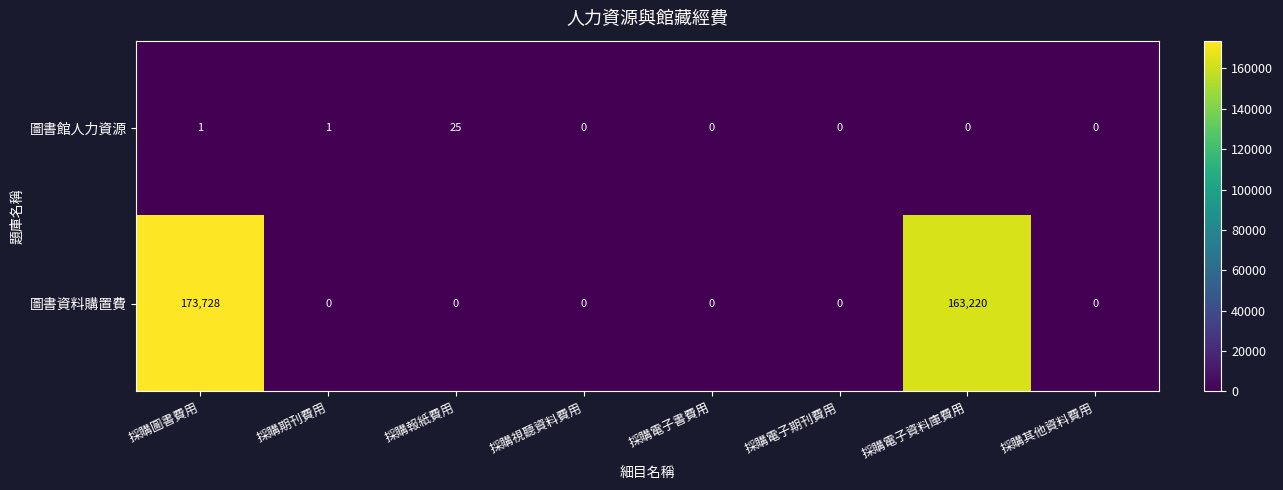

What is the difference between the highest and lowest values at 採購報紙費用?

25